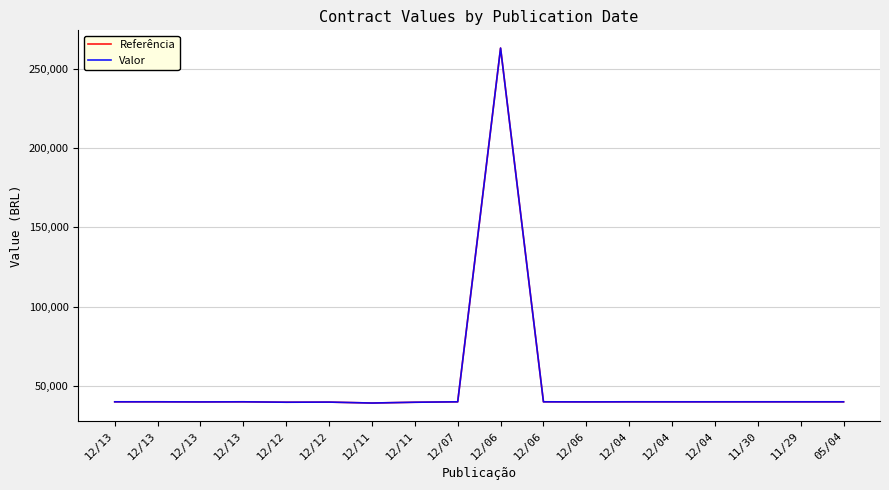

Is this an area chart (filled region under the line)?

No